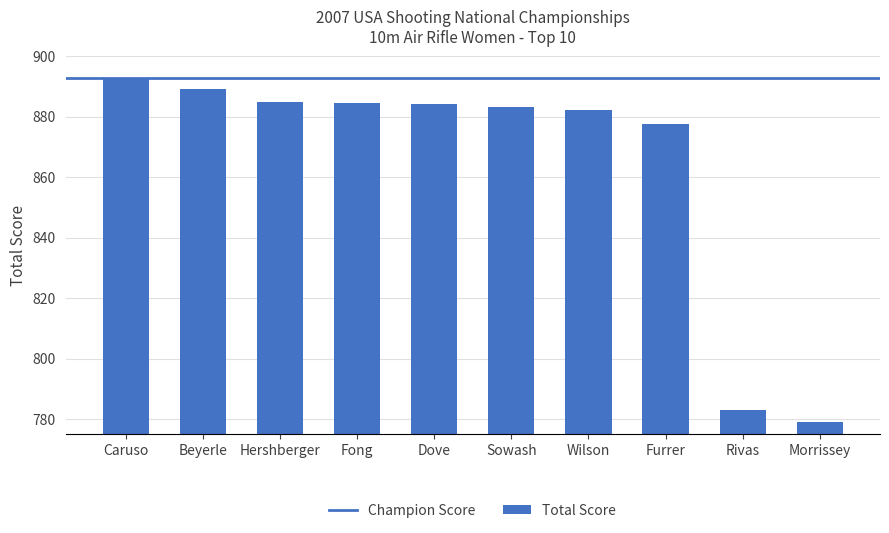

What is the sum of the values at Wilson and Fong?

1766.7